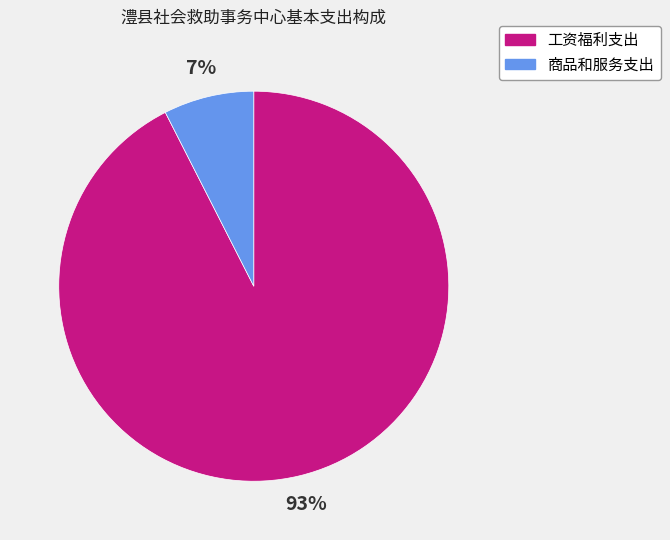

To the nearest percent, what portion does 商品和服务支出 represent?

7%